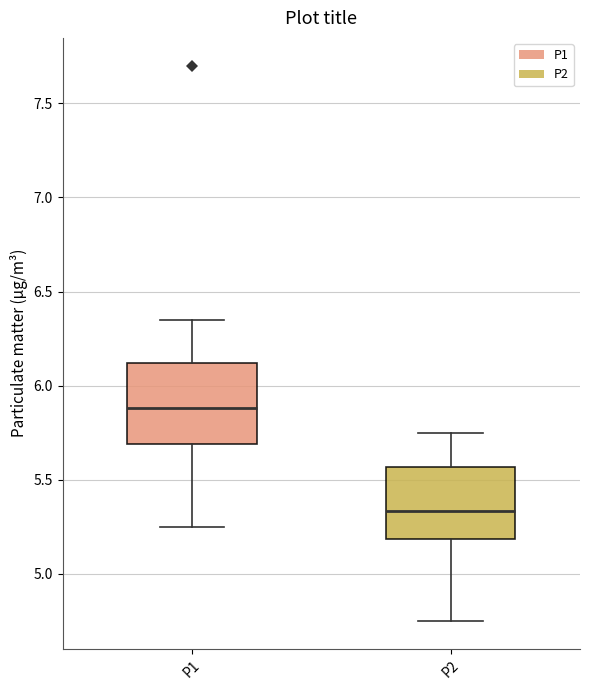

Where does the median line of the box for P2 sit on the y-axis? The values are not printed on the chart, so give them approximately, as read against the axis.

5.35